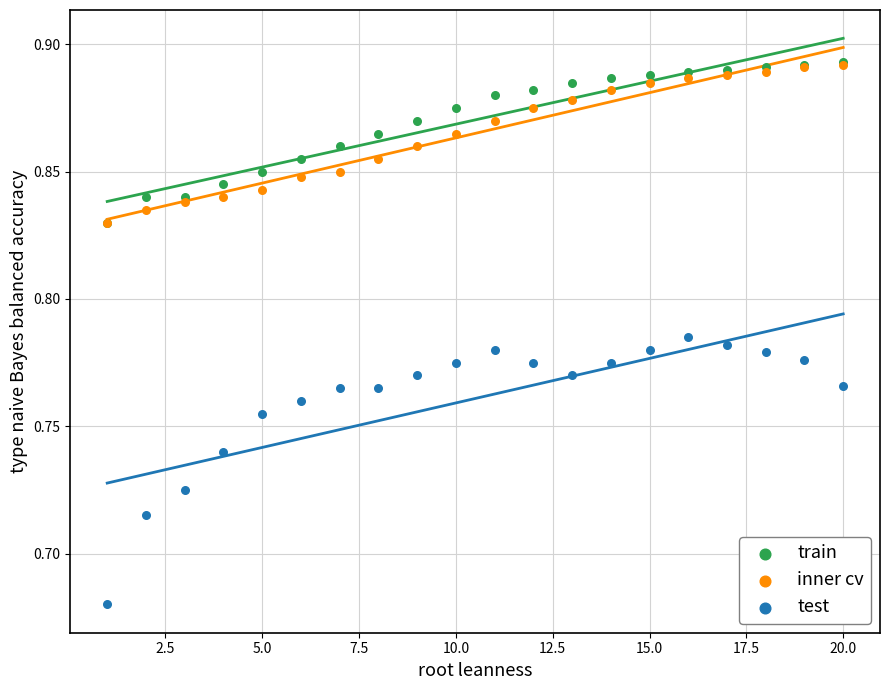

Which series contains the lowest Y value?

test